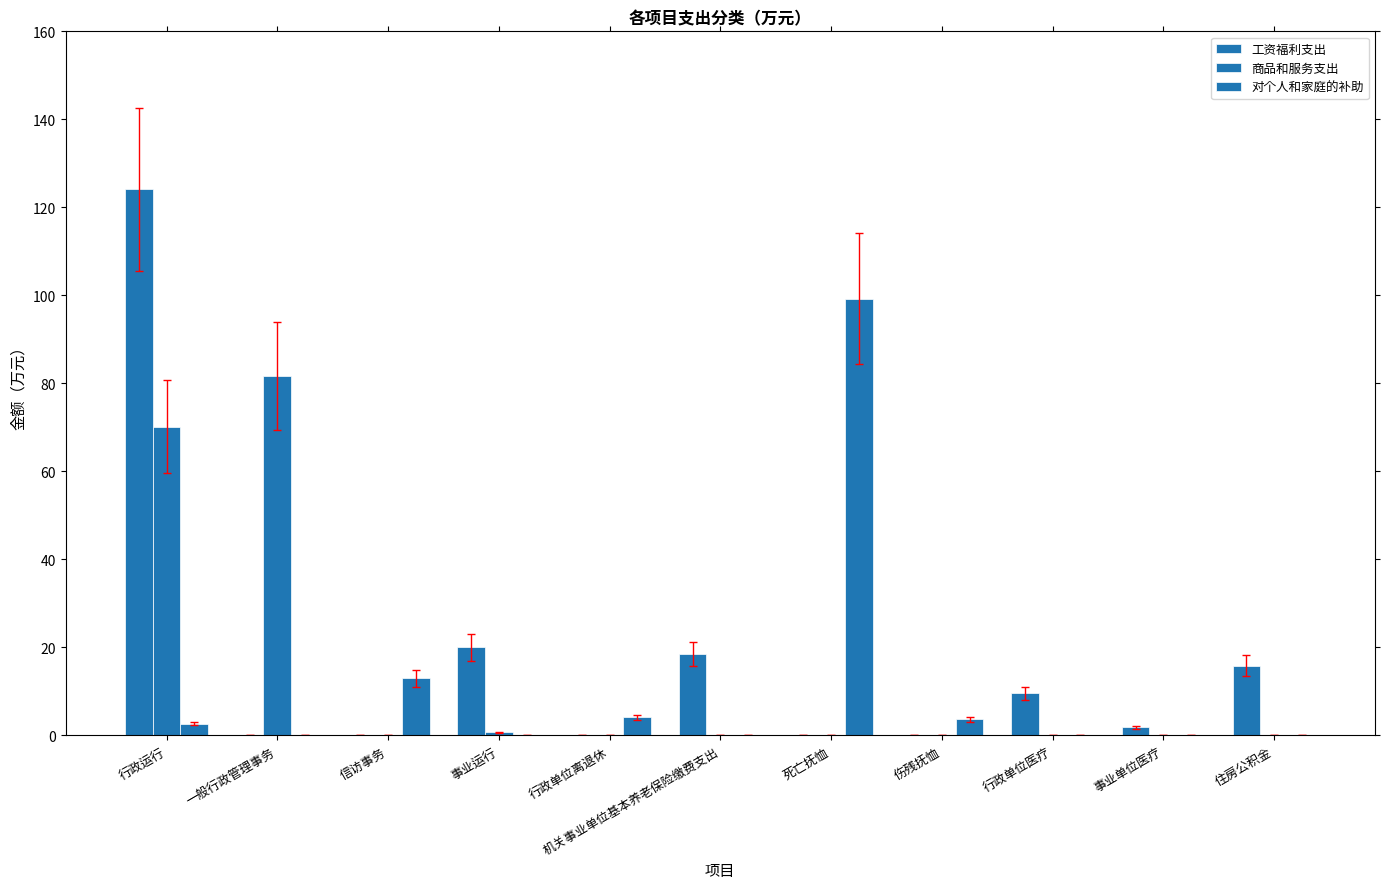

Is it true that 工资福利支出 equals 185.0 at 行政运行?

False